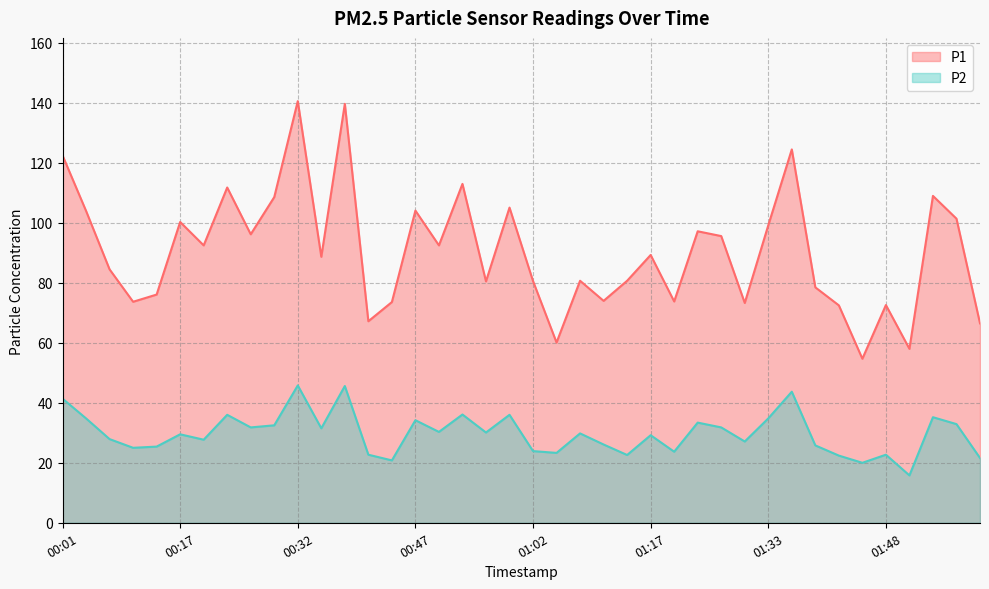

The P1 series shows 100.3 at 00:17. True or false?

True